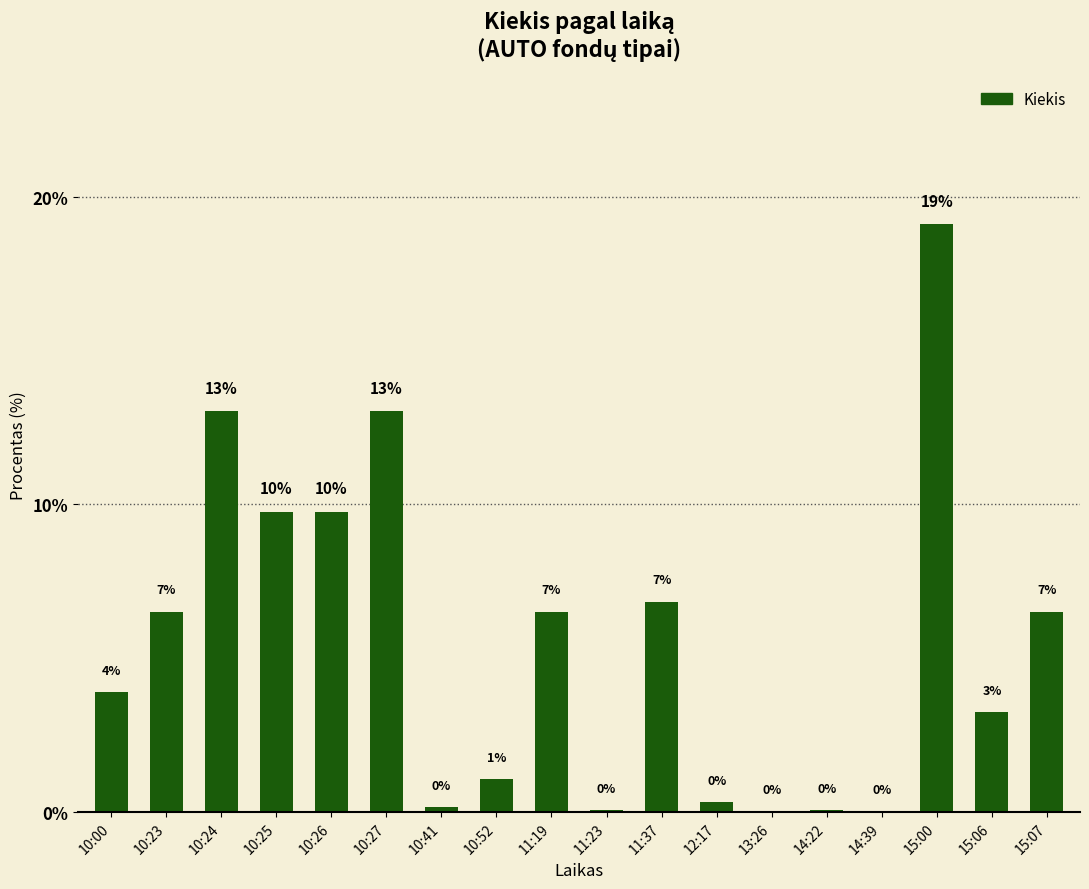

Are the bars grouped side by side (vs. stacked)?

No